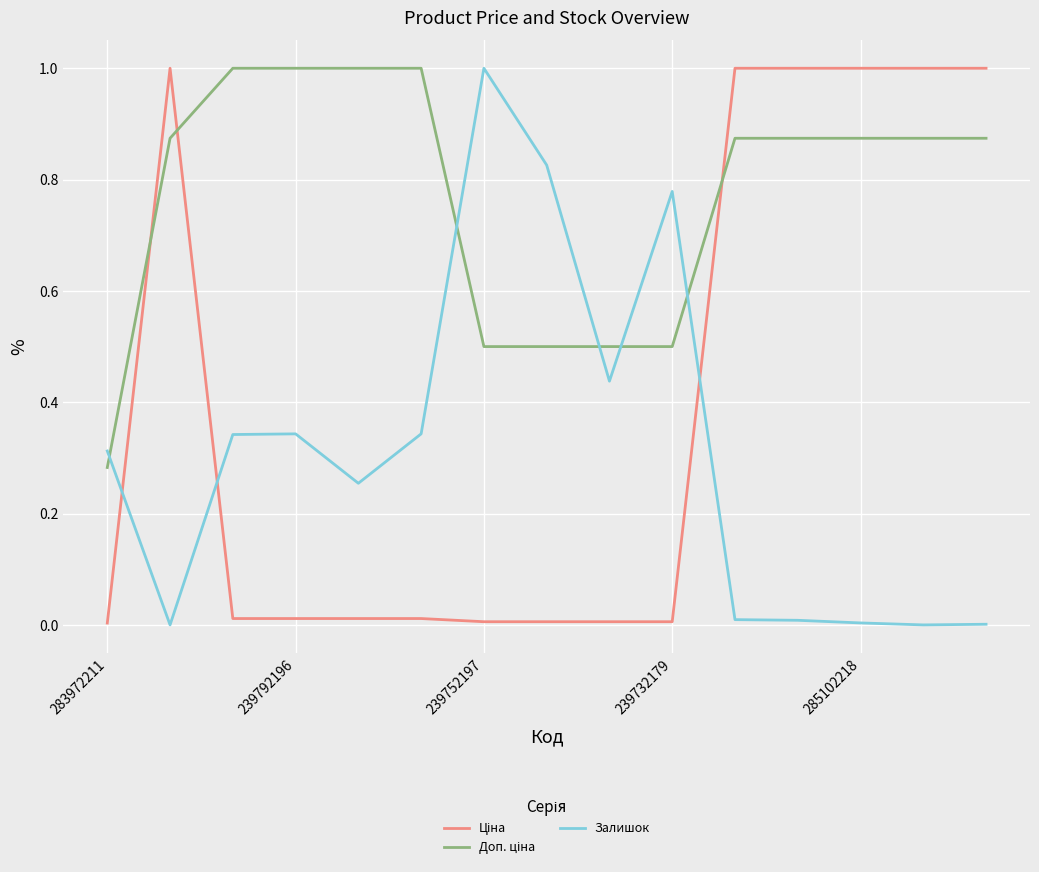

Is this an area chart (filled region under the line)?

No